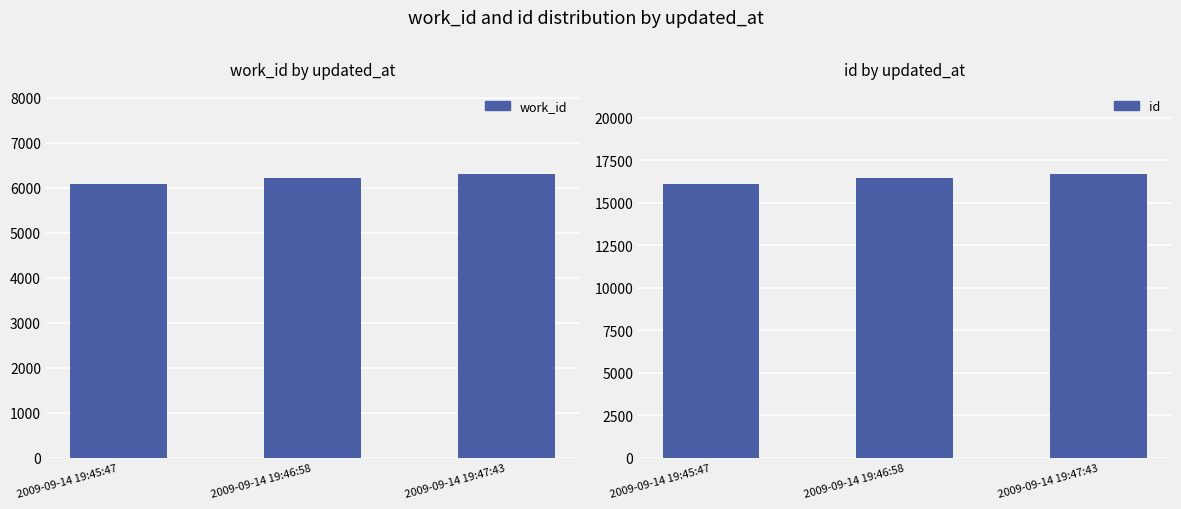

The value of id at 2009-09-14 19:45:47 is 16115. True or false?

True